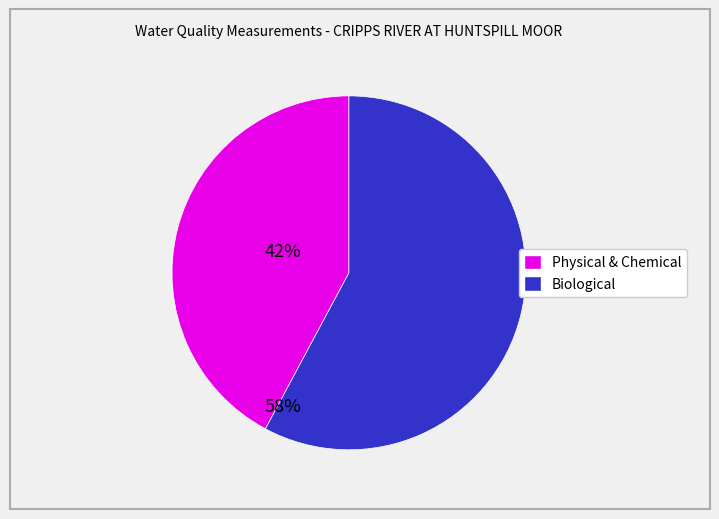

Is there a majority slice in this chart?

Yes